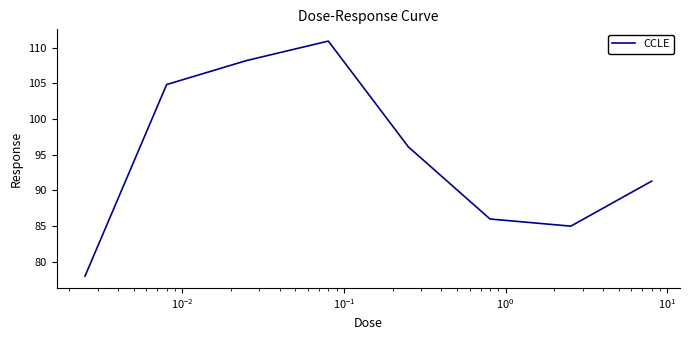

How many interior local valleys (lower than both neighbors) does the data have?

1